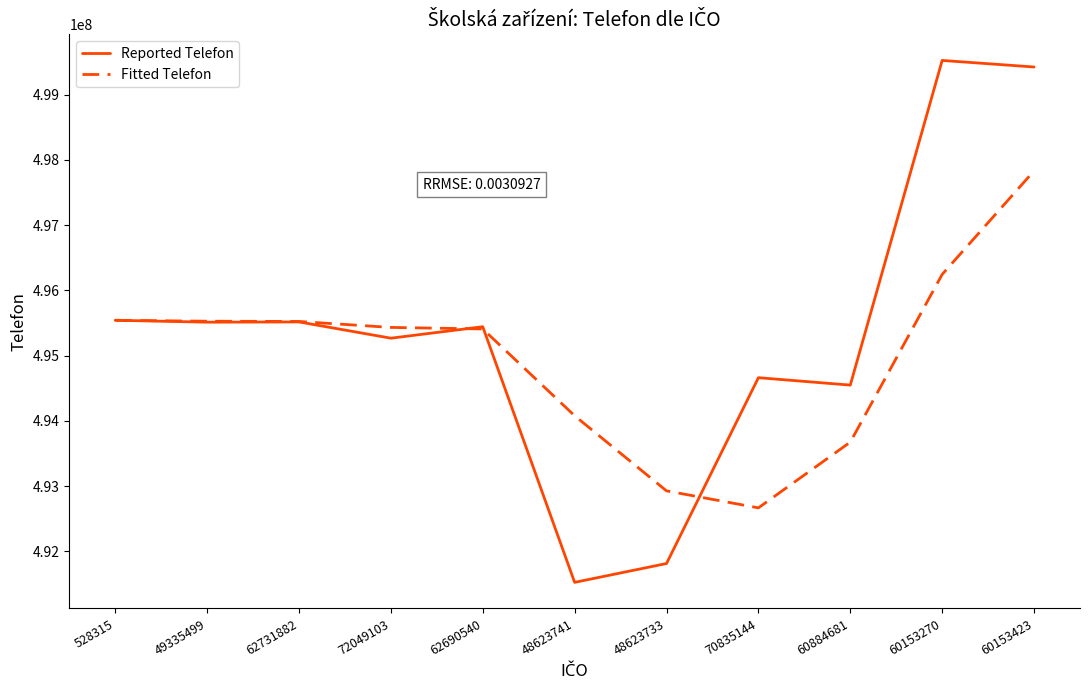

Which category has the highest value across all series?

60153270